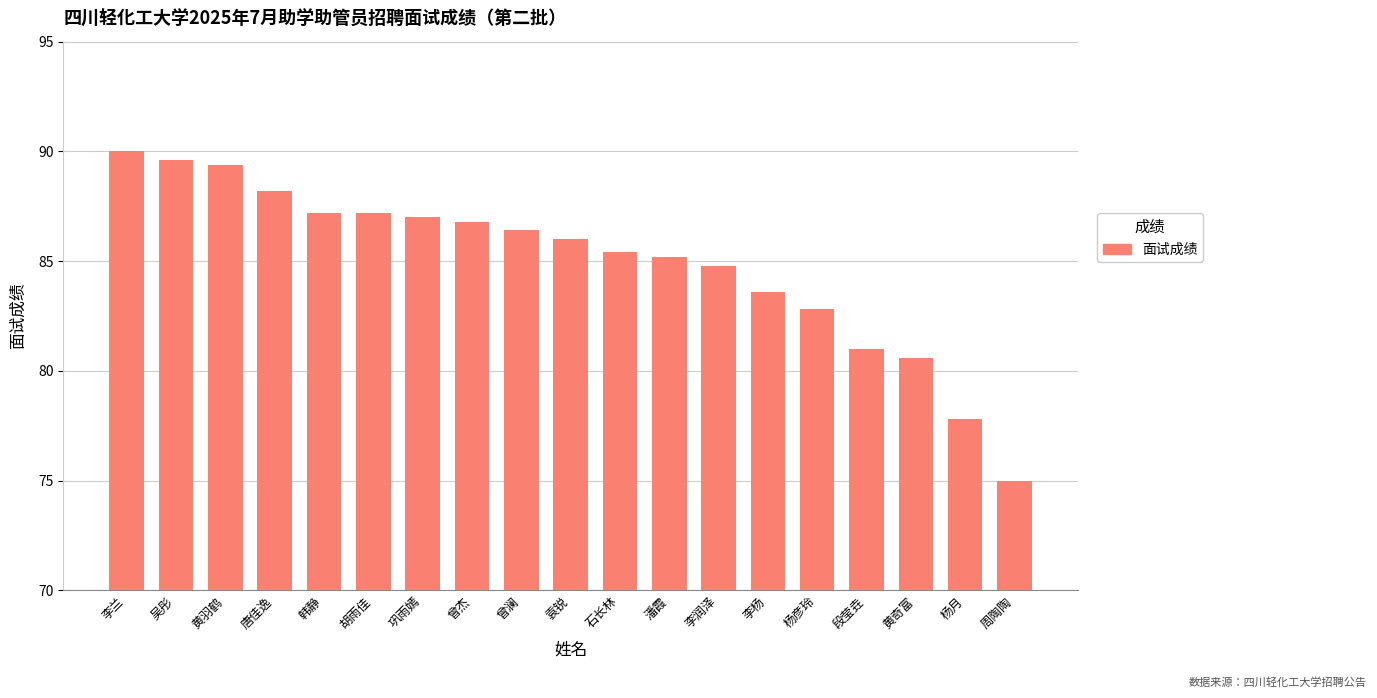

At which category does the chart reach its minimum across all series?

周陶陶